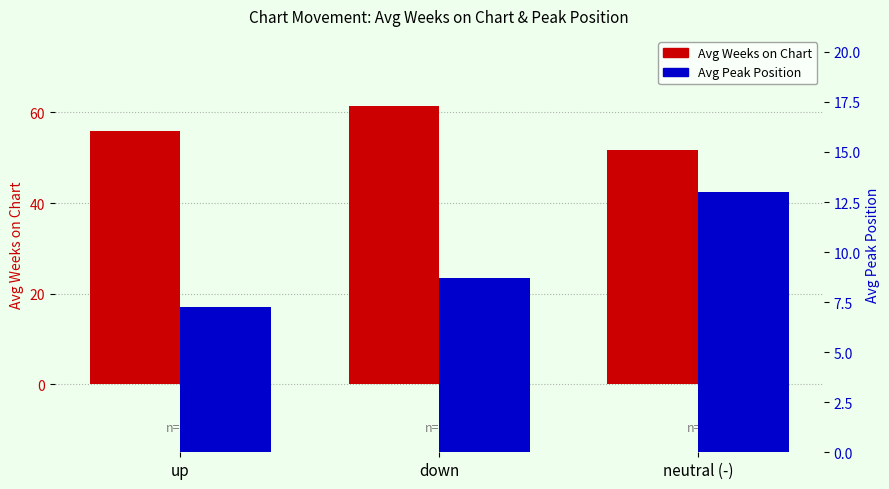

At up, list the series in order from largest to smallest.

Avg Weeks on Chart, Avg Peak Position